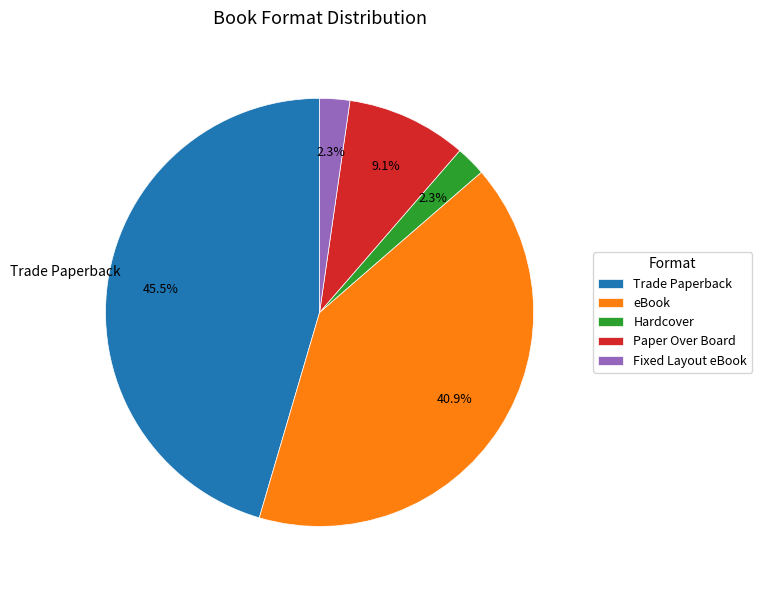

Does Fixed Layout eBook account for over 50% of the chart?

No